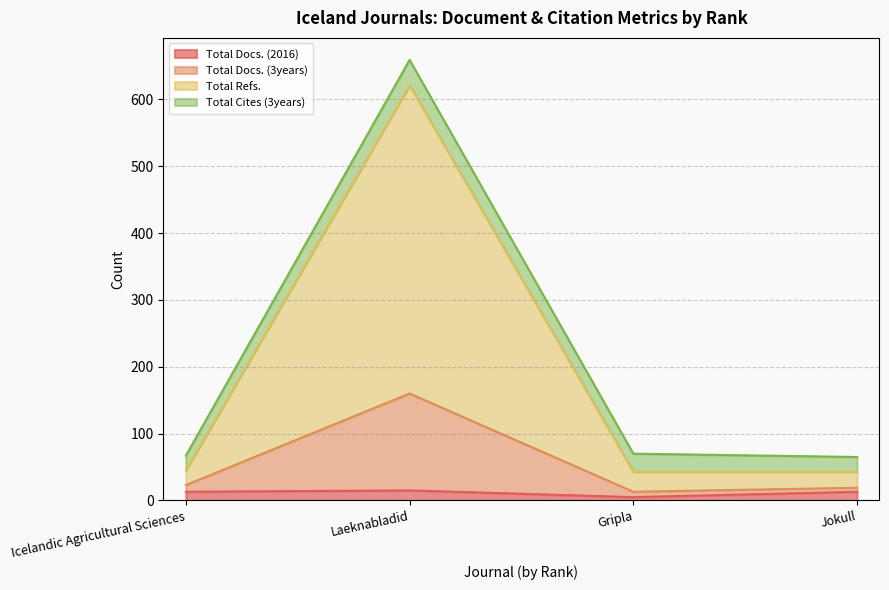

Does the chart display data point markers on the line(s)?

No